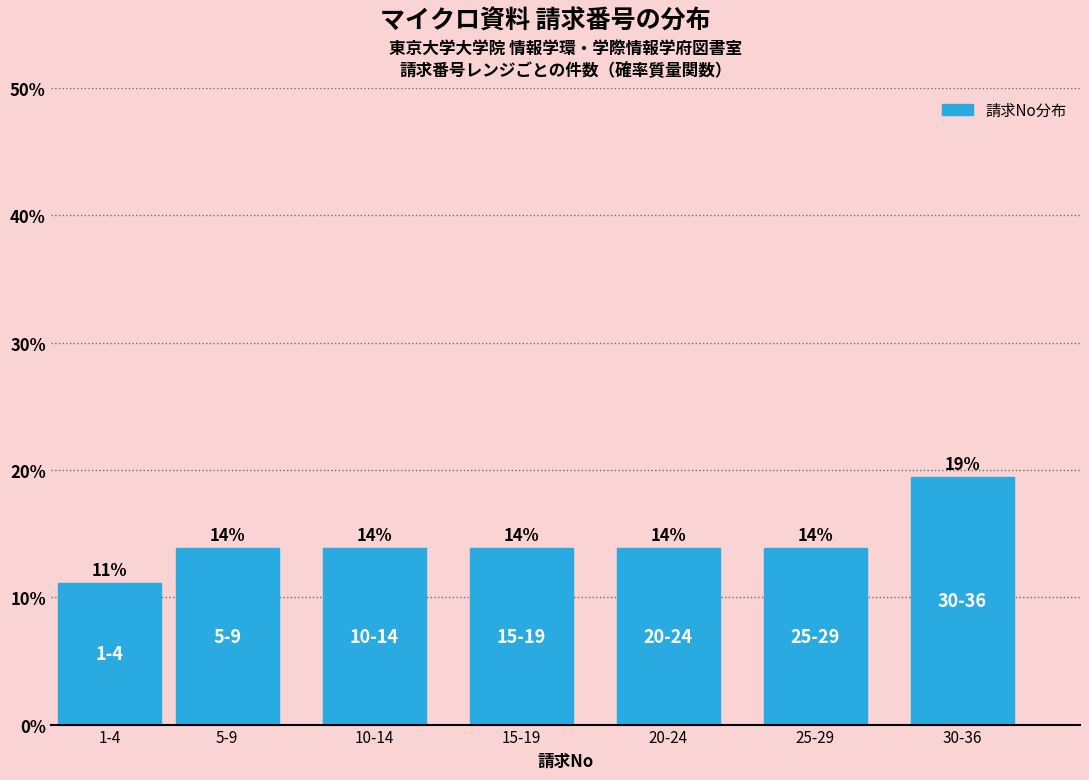

How many bars are there in total?

7